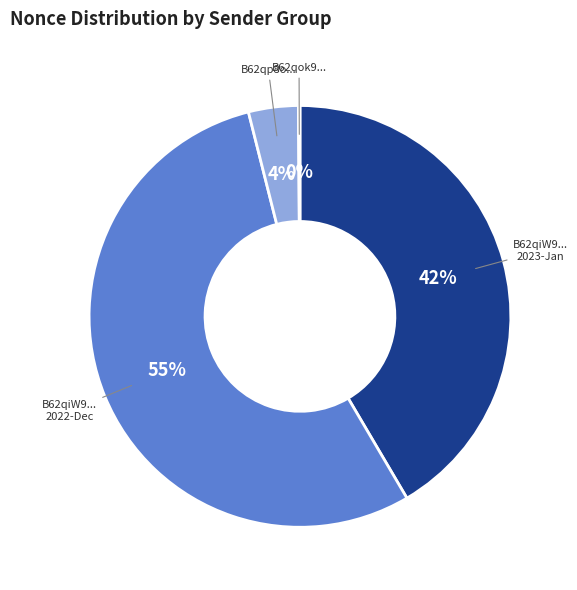

To the nearest percent, what is the difference between the largest and smallest slice percentages?

54%